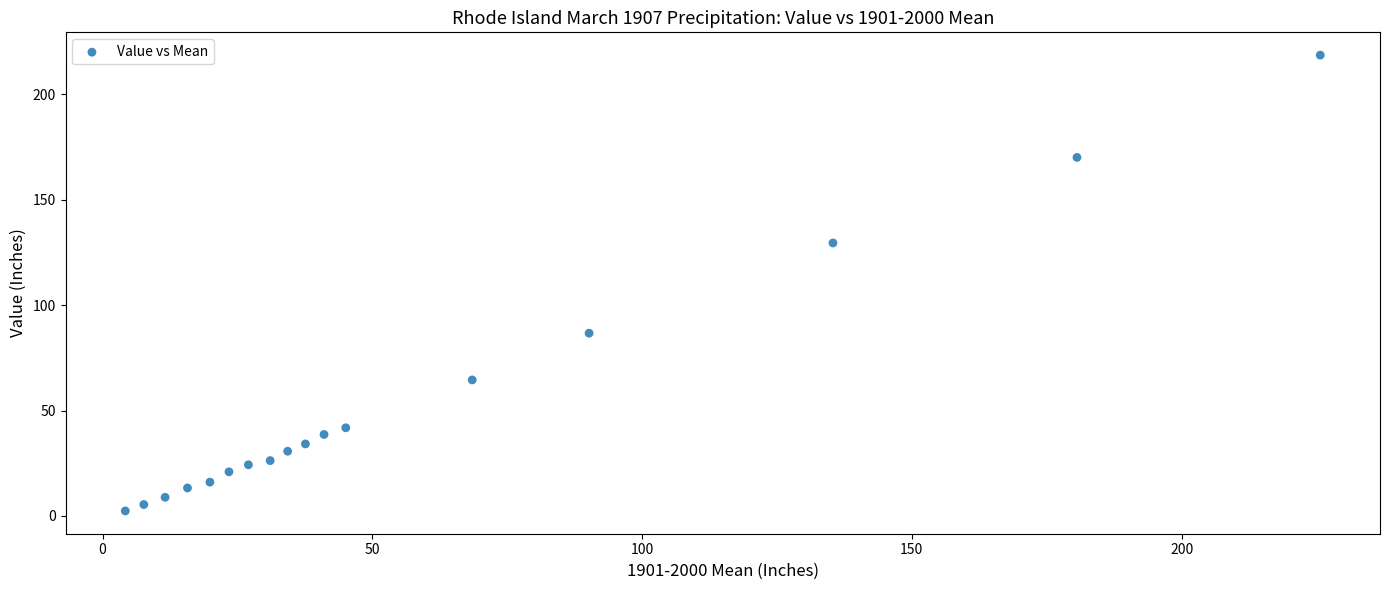

What Y value in the scatter plot is closest to 110?

129.5